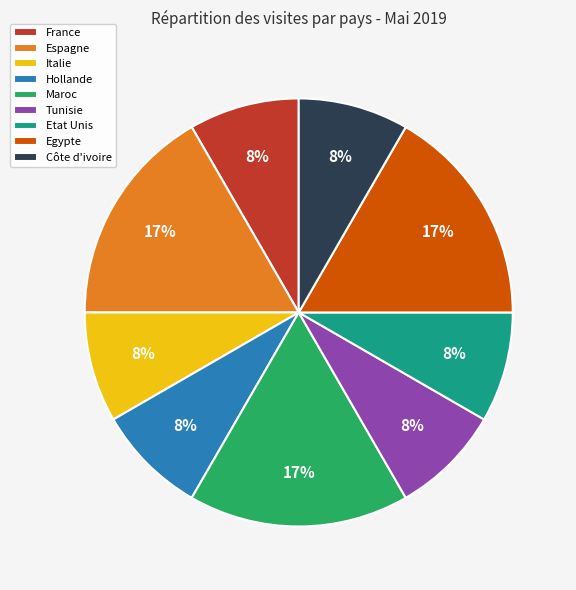

To the nearest percent, what percentage of the pie is Côte d'ivoire?

8%